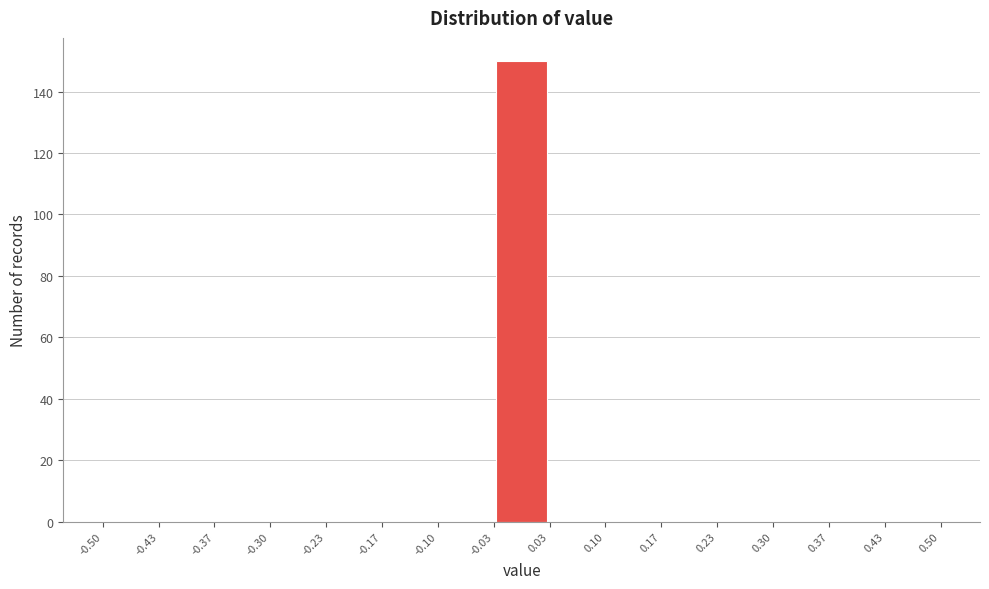

Reading left to right, list every bar in this chart as the range it spans on the x-axis followed by its height. The values are not printed on the chart, so give them approximately, as read against the axis.

-0.50 to -0.43: 0
-0.43 to -0.37: 0
-0.37 to -0.30: 0
-0.30 to -0.23: 0
-0.23 to -0.17: 0
-0.17 to -0.10: 0
-0.10 to -0.03: 0
-0.03 to 0.03: 150
0.03 to 0.10: 0
0.10 to 0.17: 0
0.17 to 0.23: 0
0.23 to 0.30: 0
0.30 to 0.37: 0
0.37 to 0.43: 0
0.43 to 0.50: 0